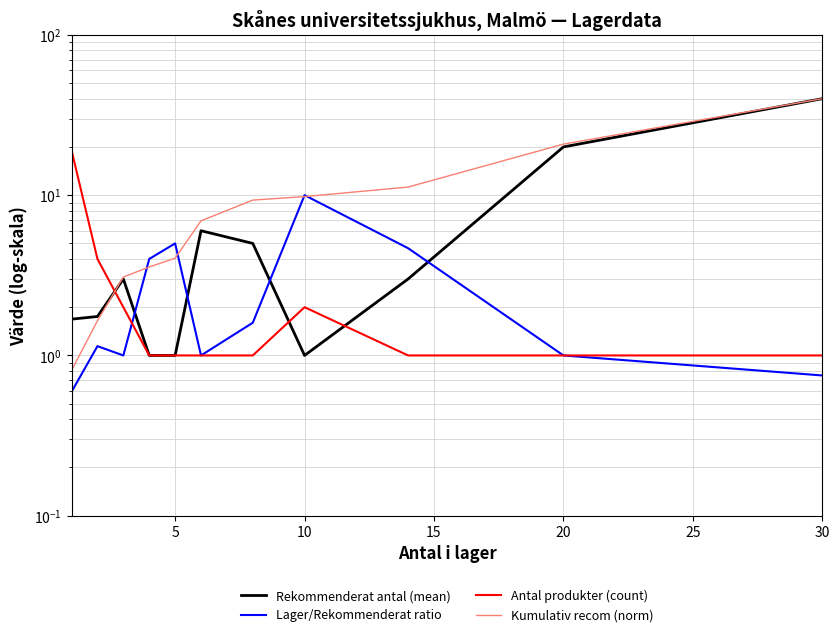

Does the chart have visible grid lines?

Yes